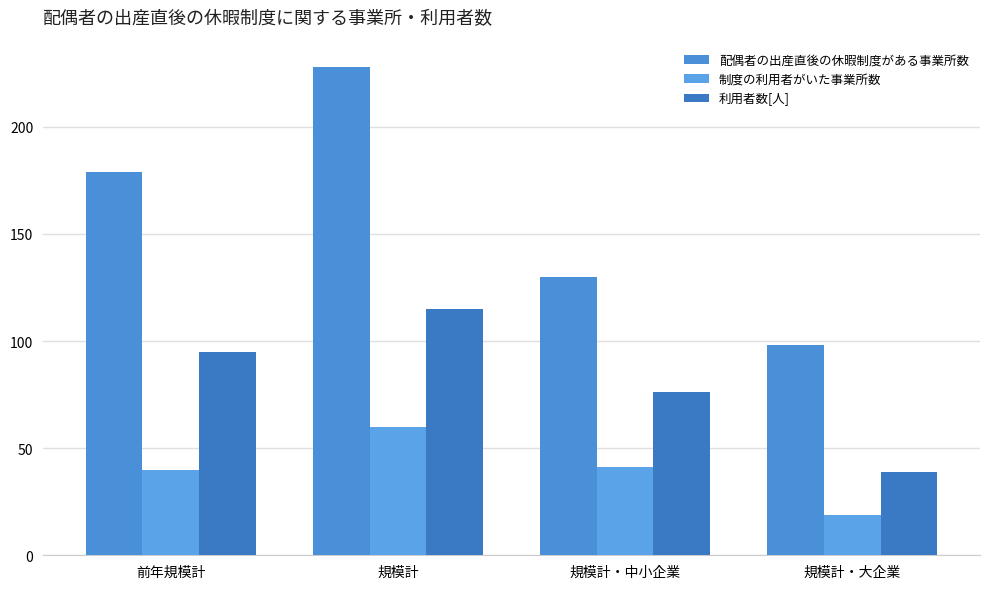

True or false: 制度の利用者がいた事業所数 has a value of 15 at 前年規模計.

False